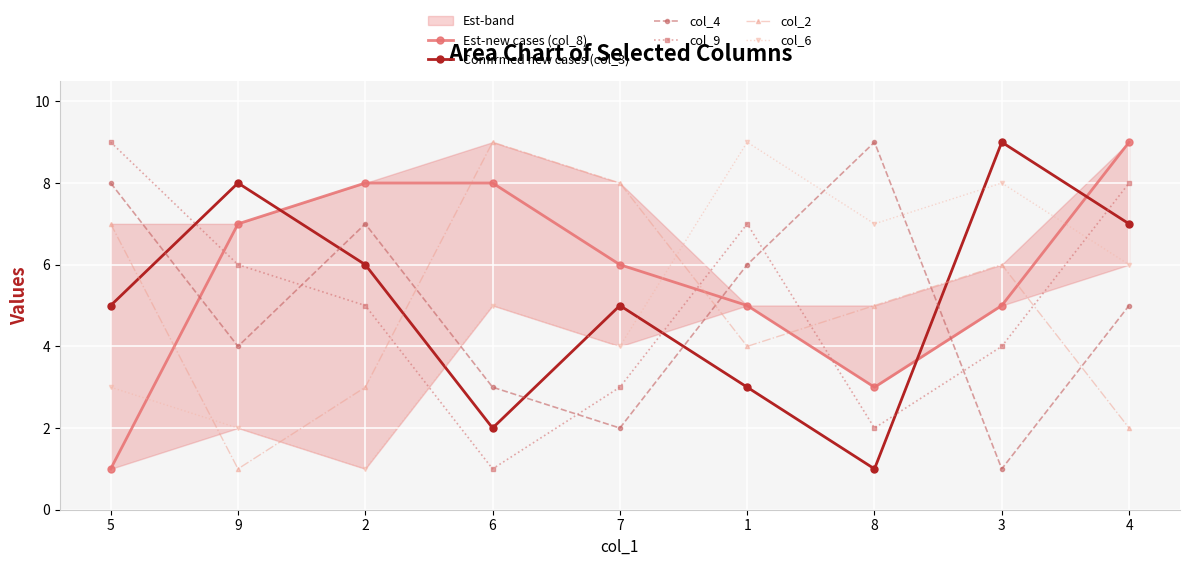

At which category does col_4 reach its first local peak?

2